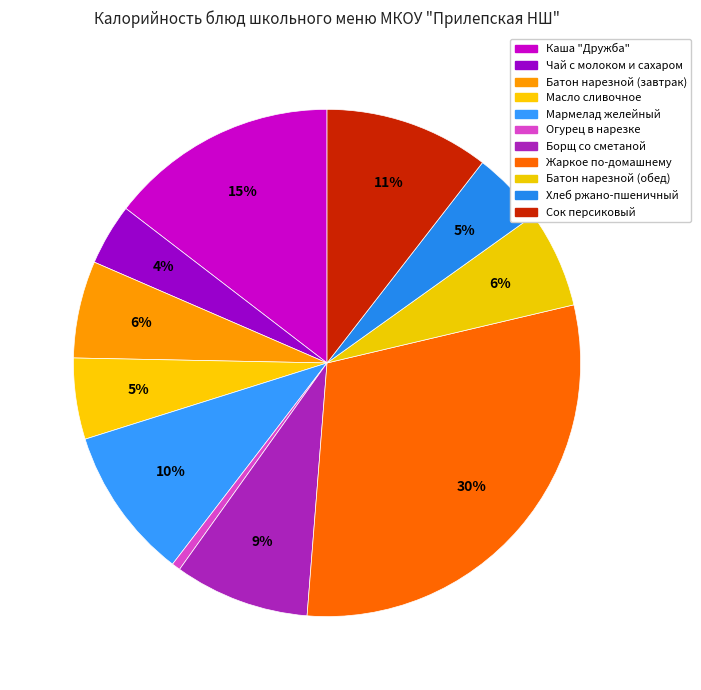

Does Масло сливочное account for over 50% of the chart?

No